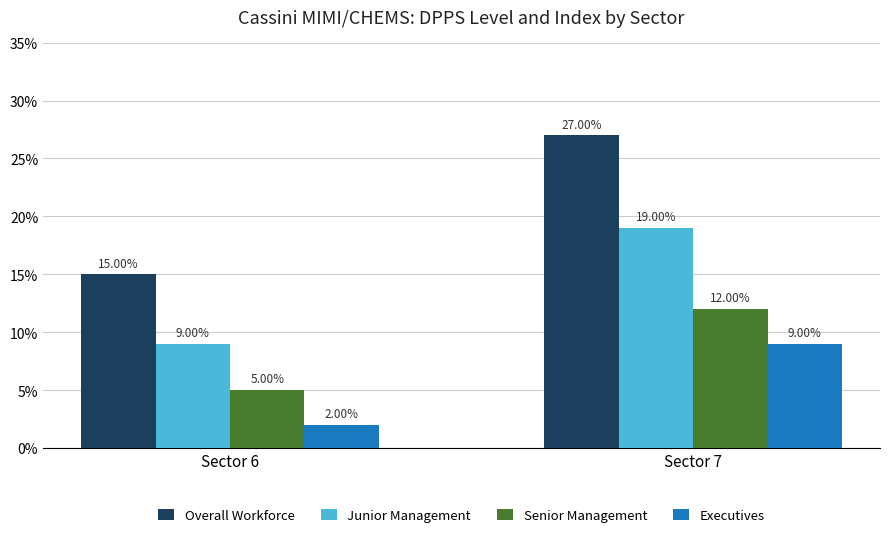

Count the Overall Workforce values in the range 15 to 27.

2